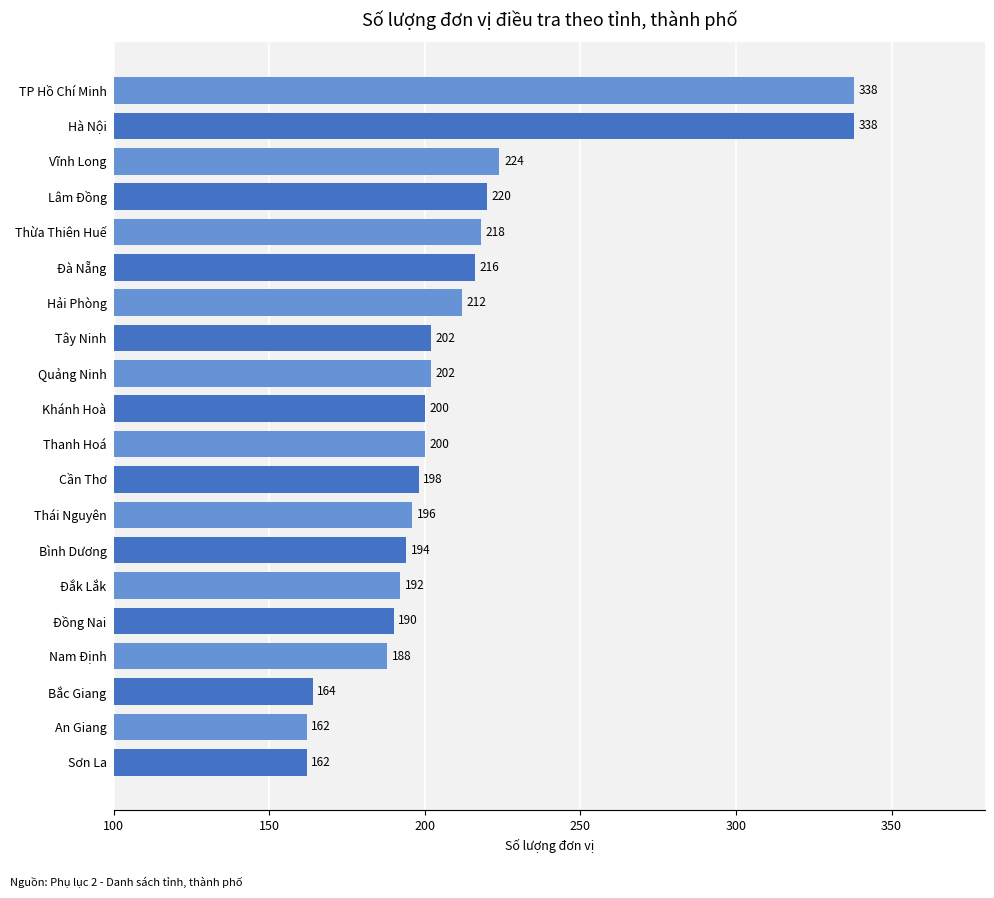

Reading bottom to top, what are all the values shown in this chart?

Sơn La=162	An Giang=162	Bắc Giang=164	Nam Định=188	Đồng Nai=190	Đắk Lắk=192	Bình Dương=194	Thái Nguyên=196	Cần Thơ=198	Thanh Hoá=200	Khánh Hoà=200	Quảng Ninh=202	Tây Ninh=202	Hải Phòng=212	Đà Nẵng=216	Thừa Thiên Huế=218	Lâm Đồng=220	Vĩnh Long=224	Hà Nội=338	TP Hồ Chí Minh=338